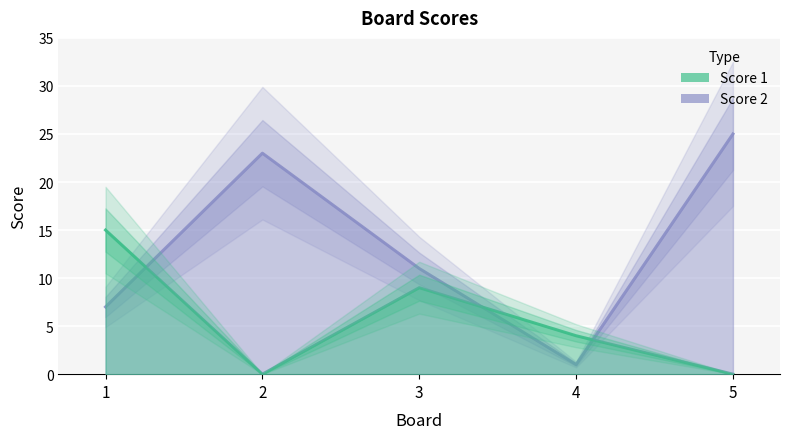

At which category does Score 2 reach its first local valley?

4